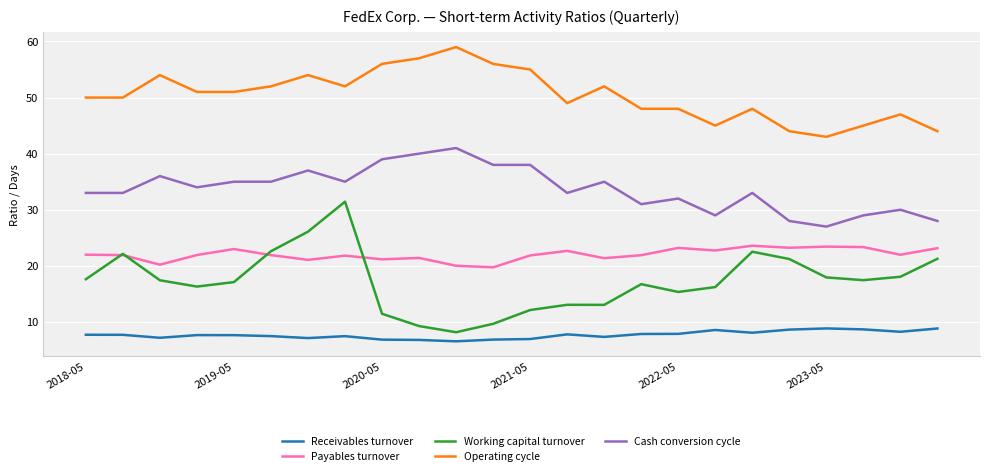

Rank the series by their maximum value, from highest to lowest.

Operating cycle, Cash conversion cycle, Working capital turnover, Payables turnover, Receivables turnover